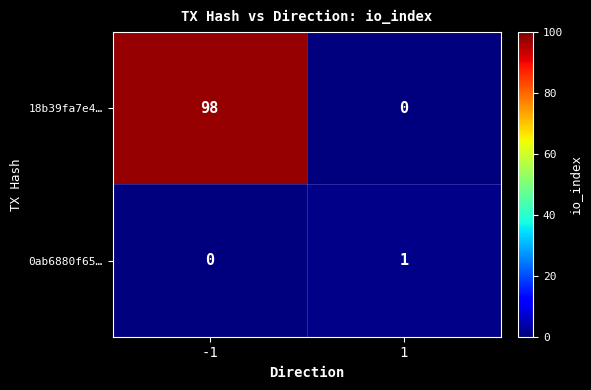

Is it true that 18b39fa7e4… equals 98 at -1?

True